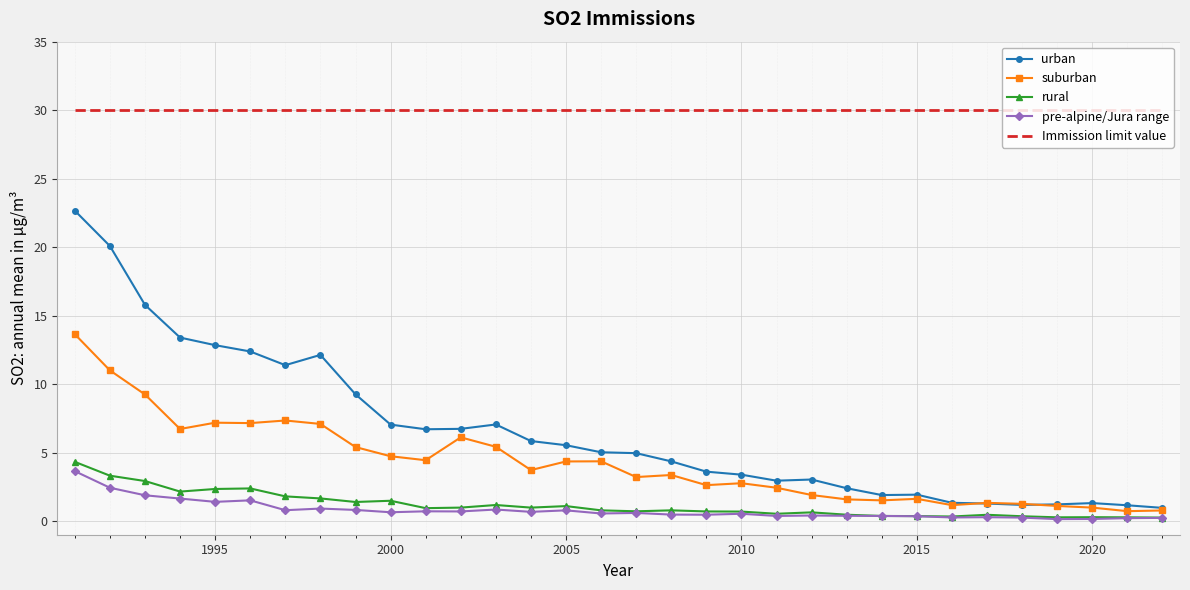

True or false: urban and Immission limit value cross at least once.

False